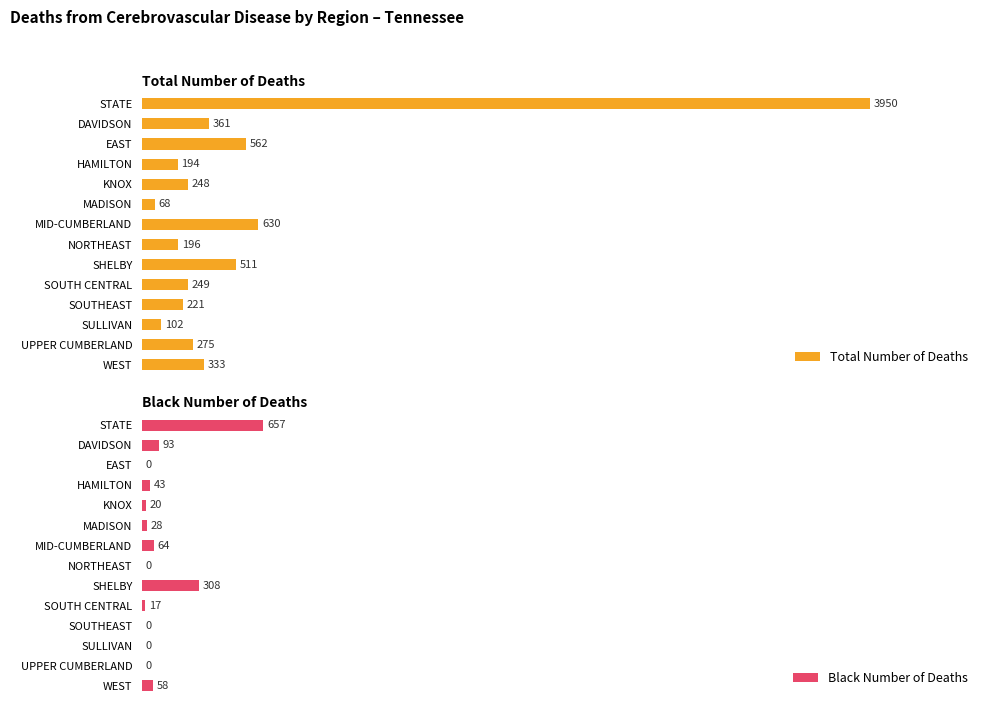

Rank the series by their average value, from lowest to highest.

Black Number of Deaths, Total Number of Deaths